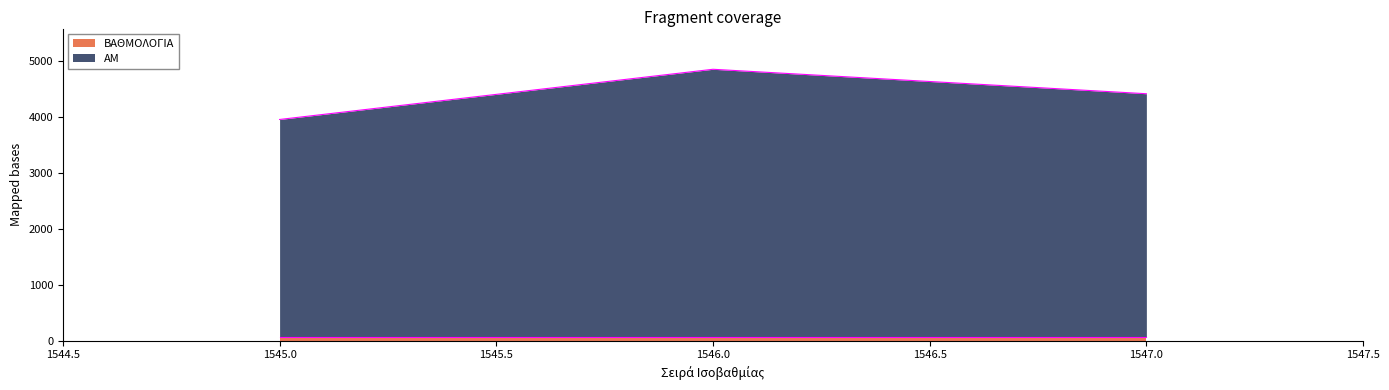

Is it true that the value at 1547 is 5744.8?

False